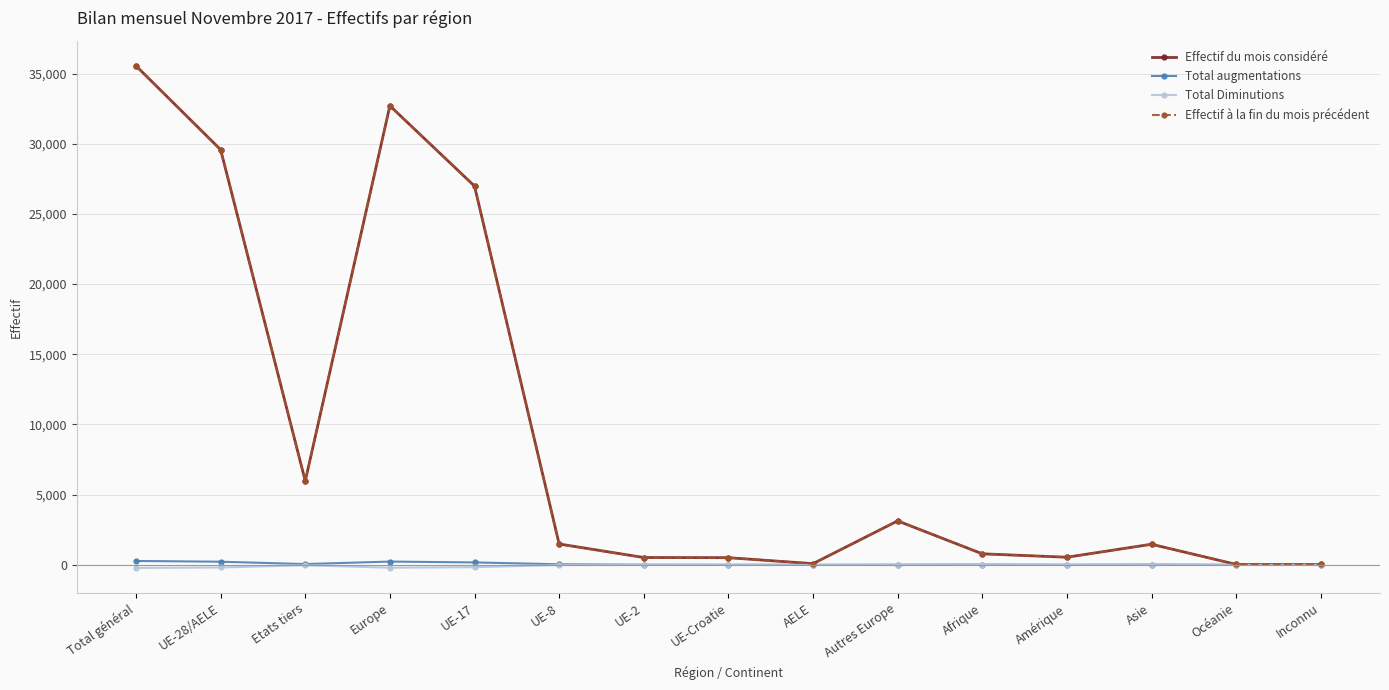

At which category is the sum across all series the highest?

Total général